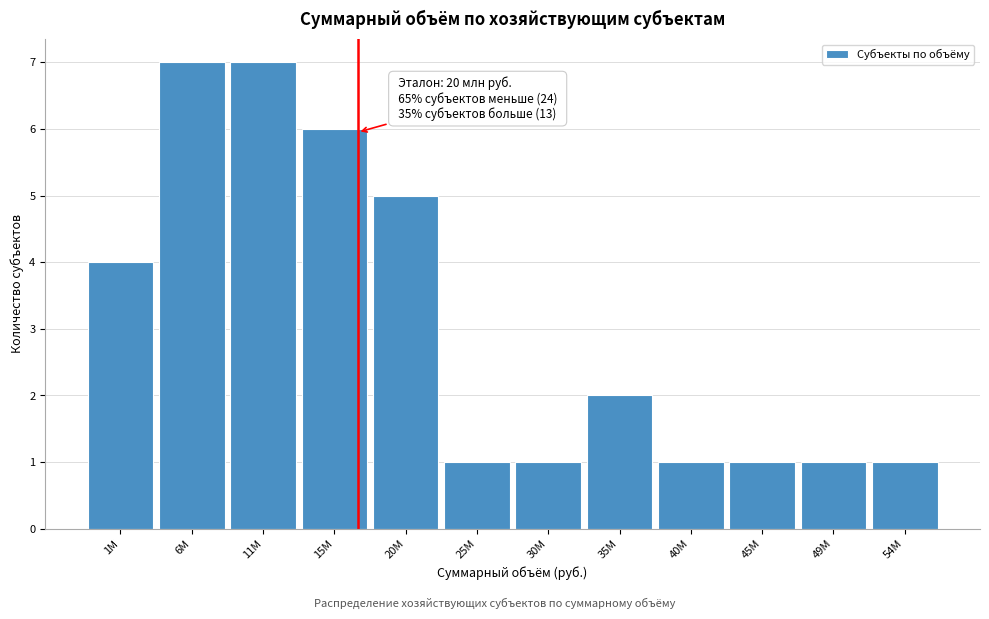

Reading left to right, what are all the values shown in this chart?

4	7	7	6	5	1	1	2	1	1	1	1